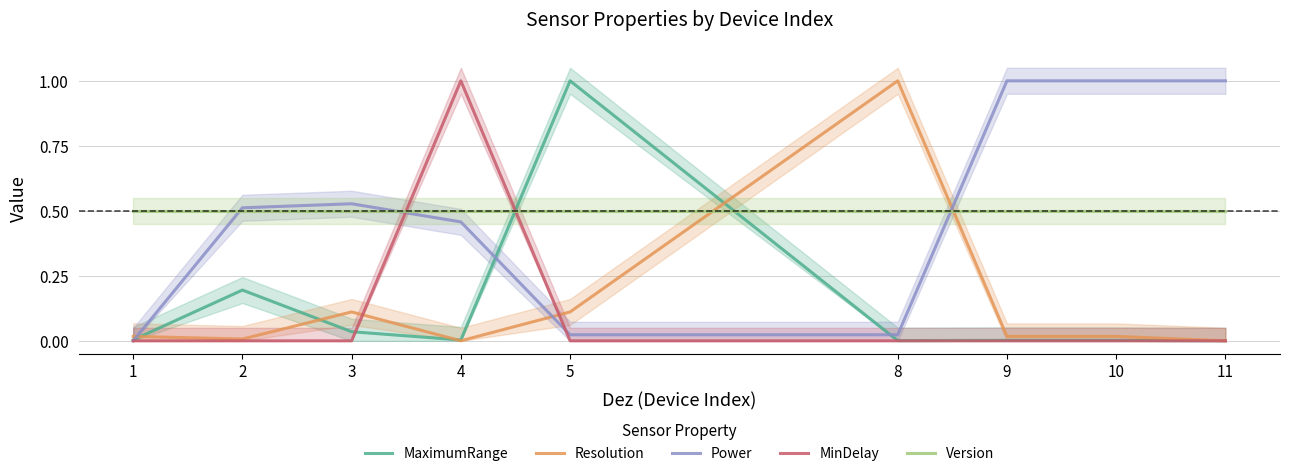

True or false: MinDelay and MaximumRange cross at least once.

True